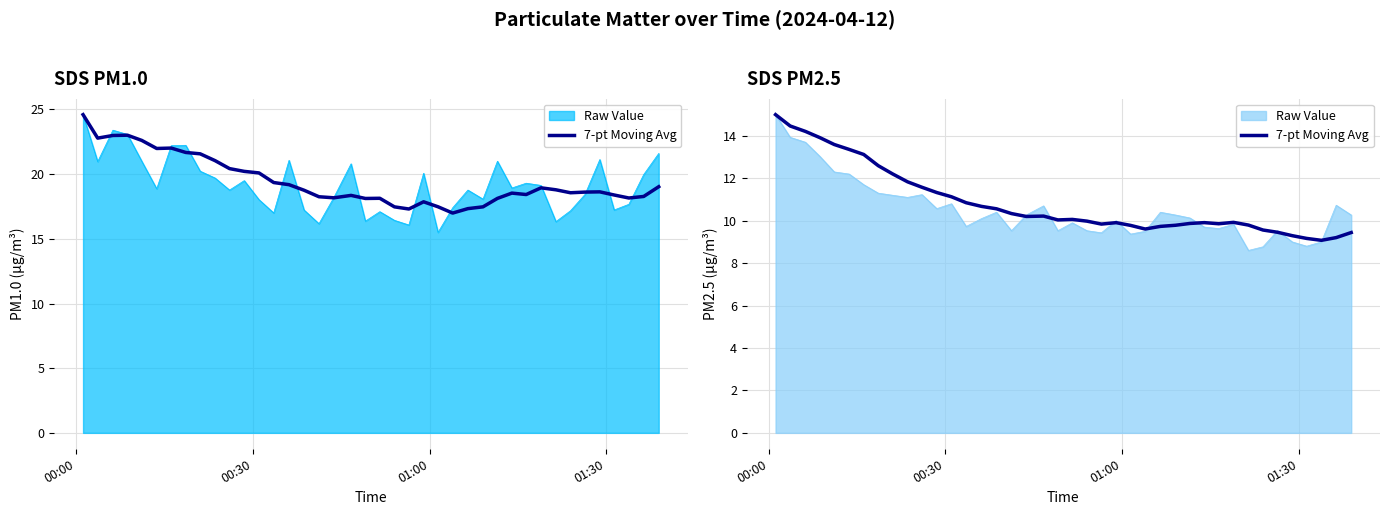

At which label does the data first exceed 10?

00:00